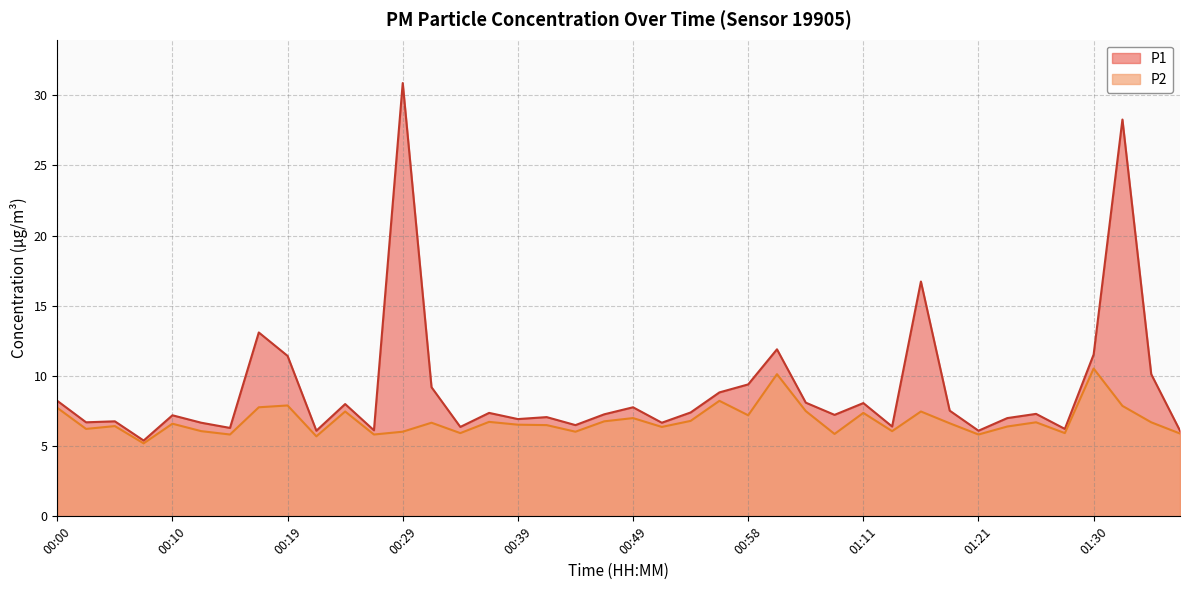

Where is P1 nearest to the value 18?

01:16